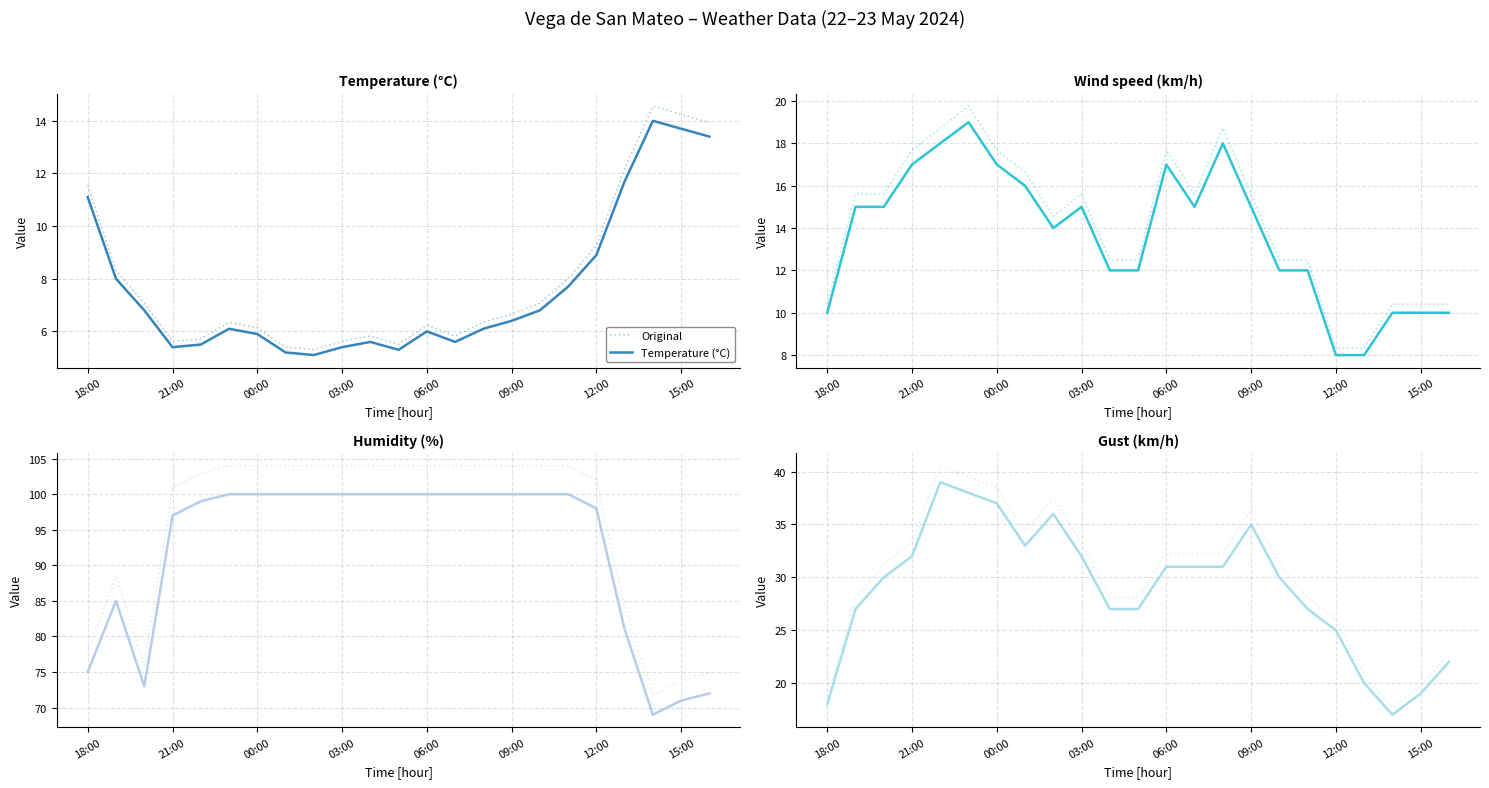

The value of Wind speed (km/h) at 15:00 is 10.0. True or false?

True